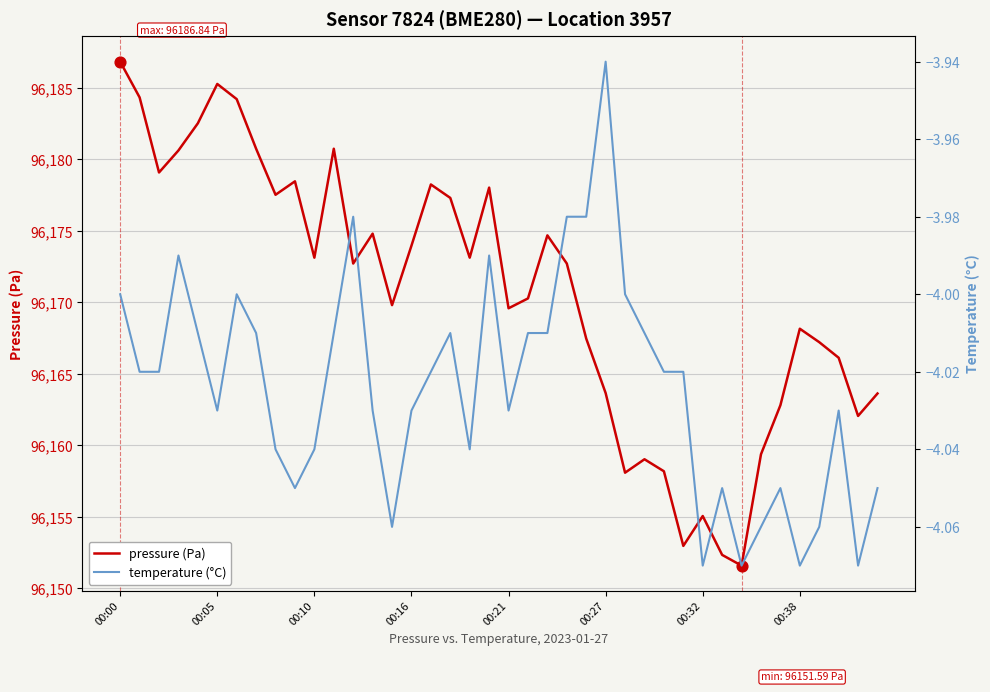

Which series reaches the maximum Y coordinate?

pressure (Pa)